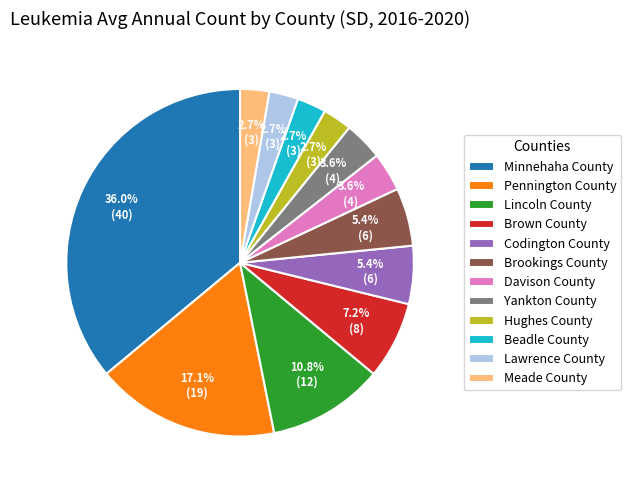

How many slices are in this pie chart?

12